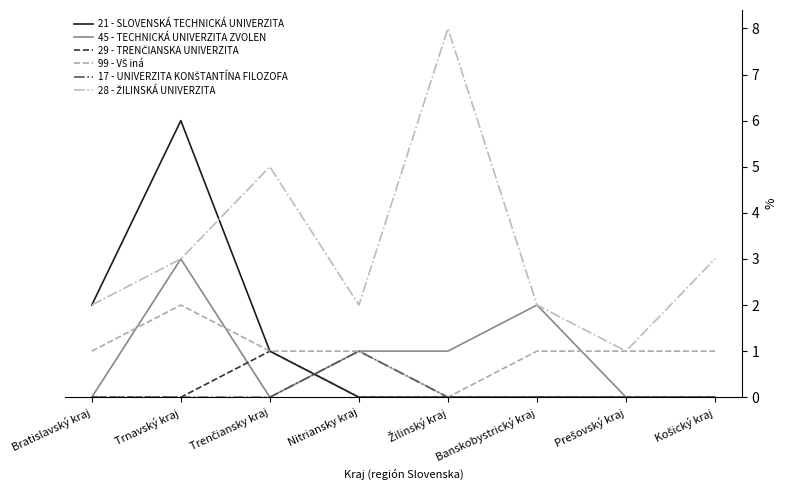

True or false: 21 - SLOVENSKÁ TECHNICKÁ UNIVERZITA has a value of 9 at Trnavský kraj.

False